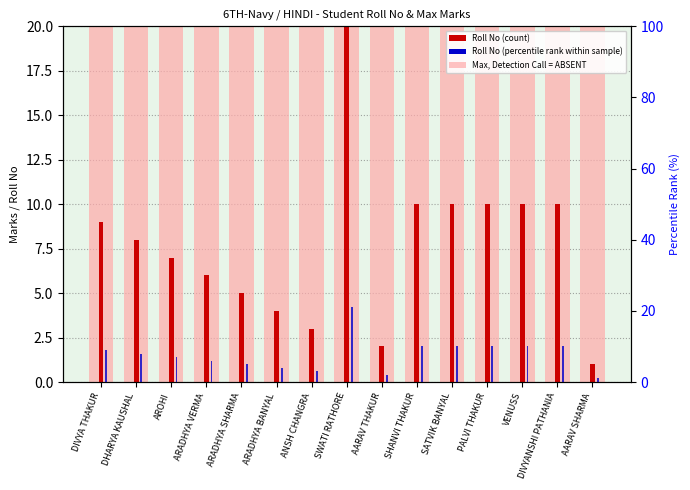

Read the Max (Marks) value at DIVYANSHI PATHANIA.

30